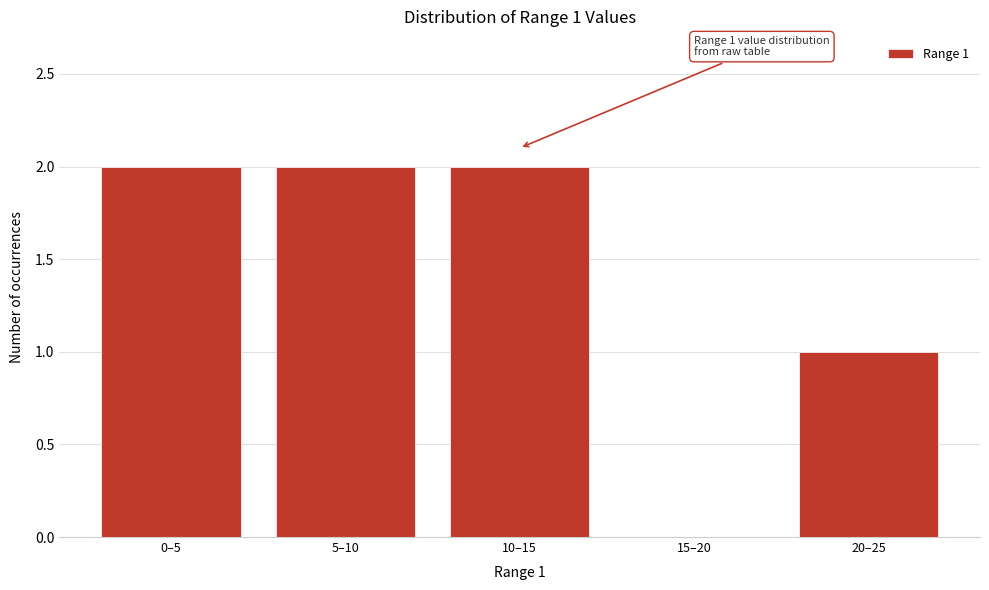

Reading right to left, transcribe all the data shown in this chart.

20–25=1	15–20=0	10–15=2	5–10=2	0–5=2